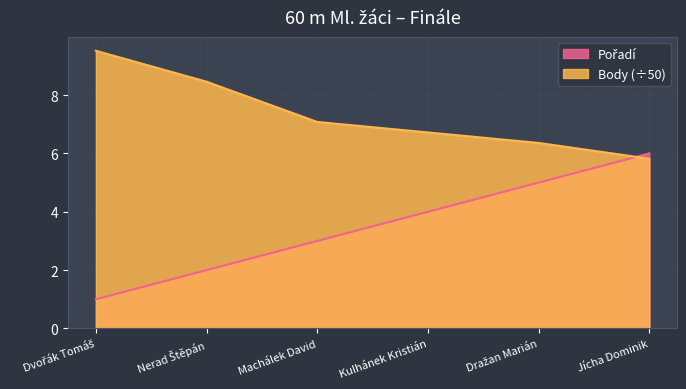

Rank the categories by Pořadí value from highest to lowest.

Jícha Dominik, Dražan Marián, Kulhánek Kristián, Machálek David, Nerad Štěpán, Dvořák Tomáš